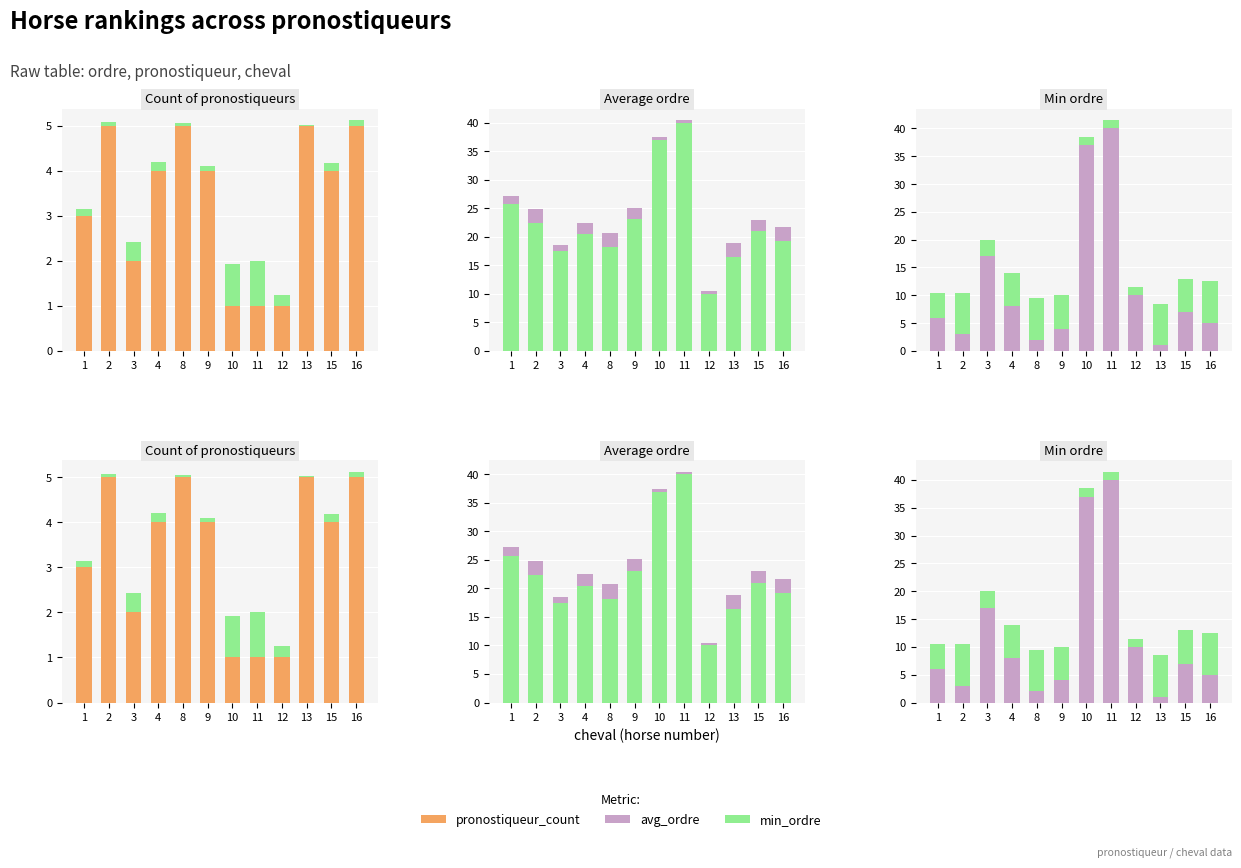

The pronostiqueur_count series shows 4.0 at 9. True or false?

True